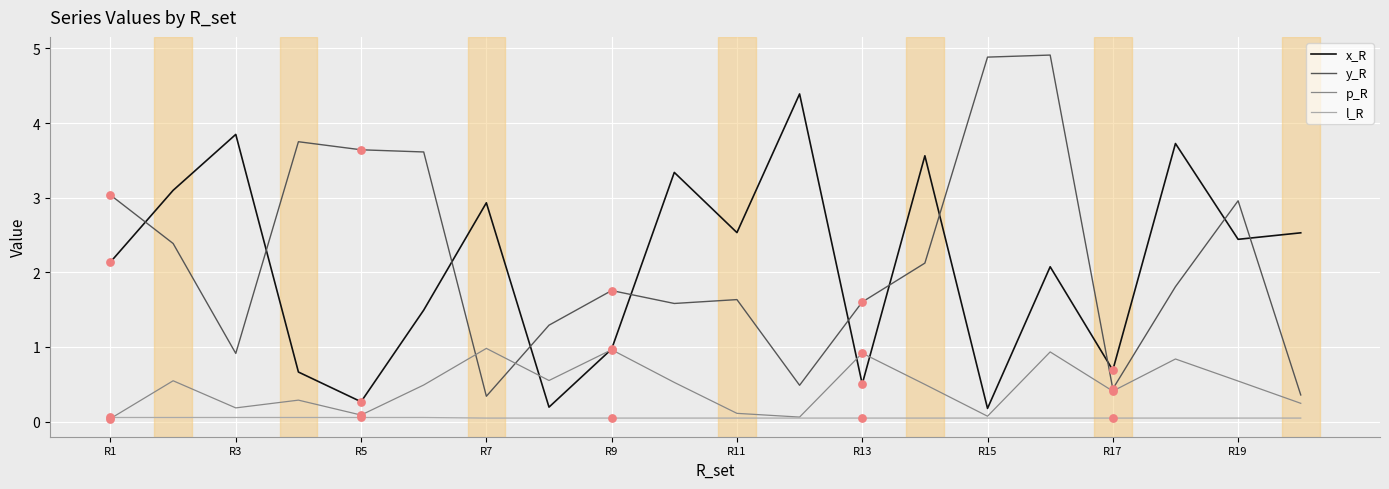

At how many categories does at least one series exceed 2?

16